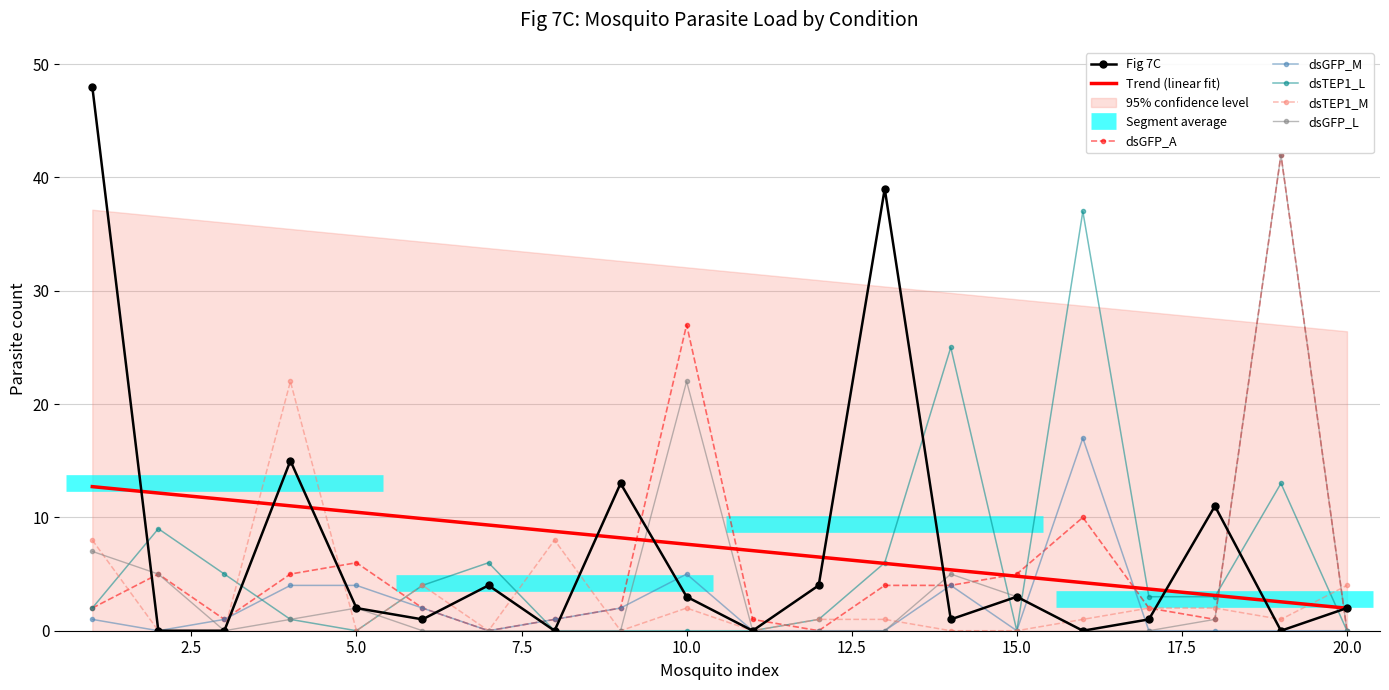

How many interior local peaks does the dsGFP_M series have?

3